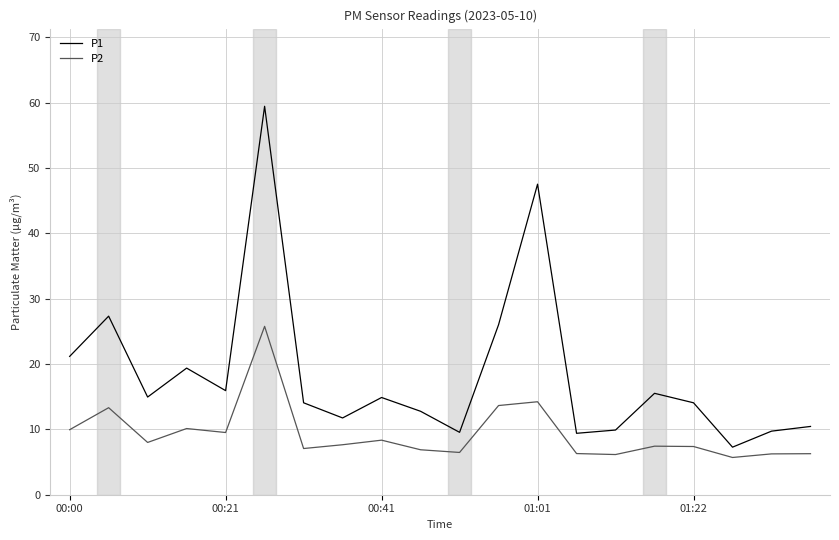

What is the smallest value displayed?

5.7